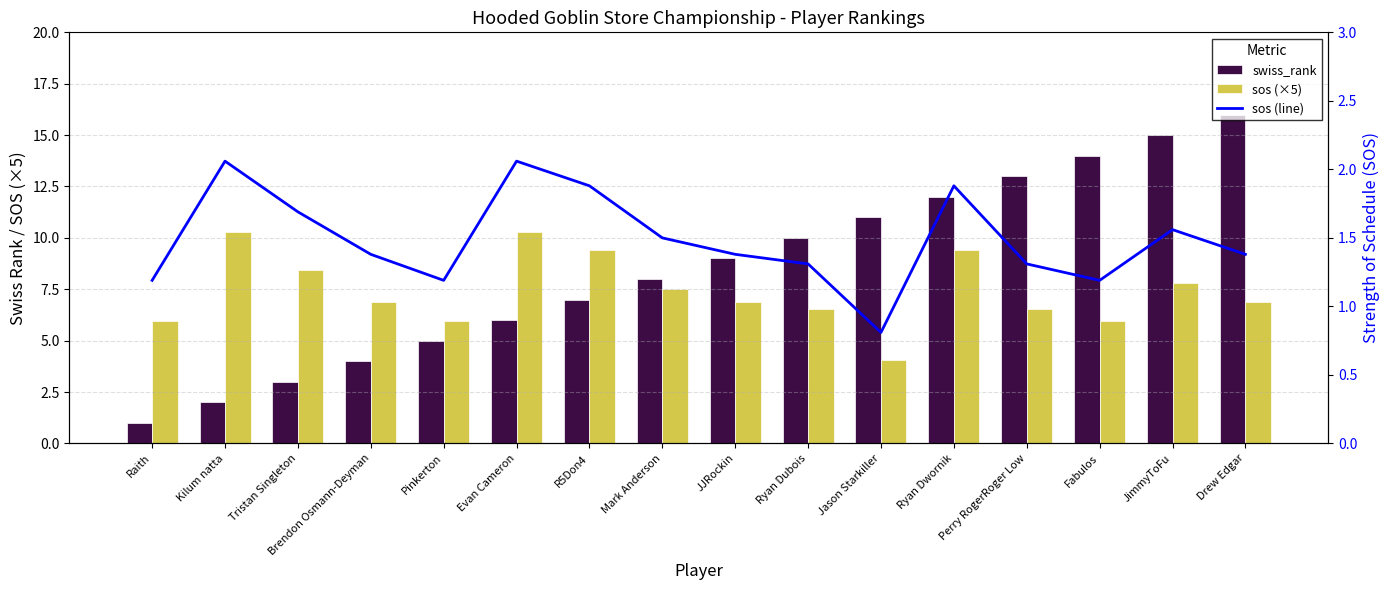

At which label does sos (×5) first exceed 6?

Kilum natta